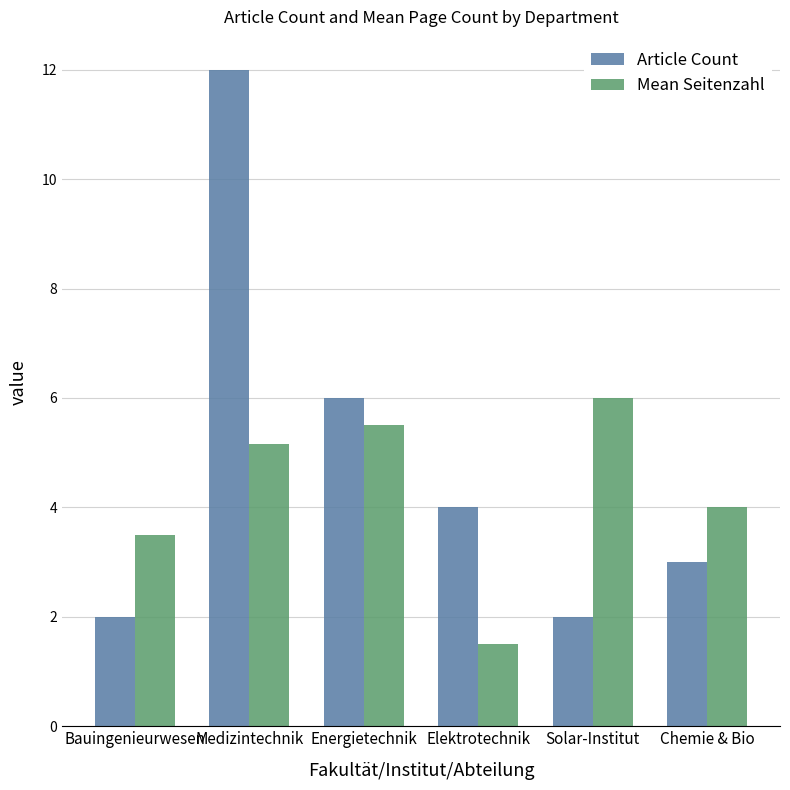

Where is Mean Seitenzahl nearest to the value 3?

Bauingenieurwesen